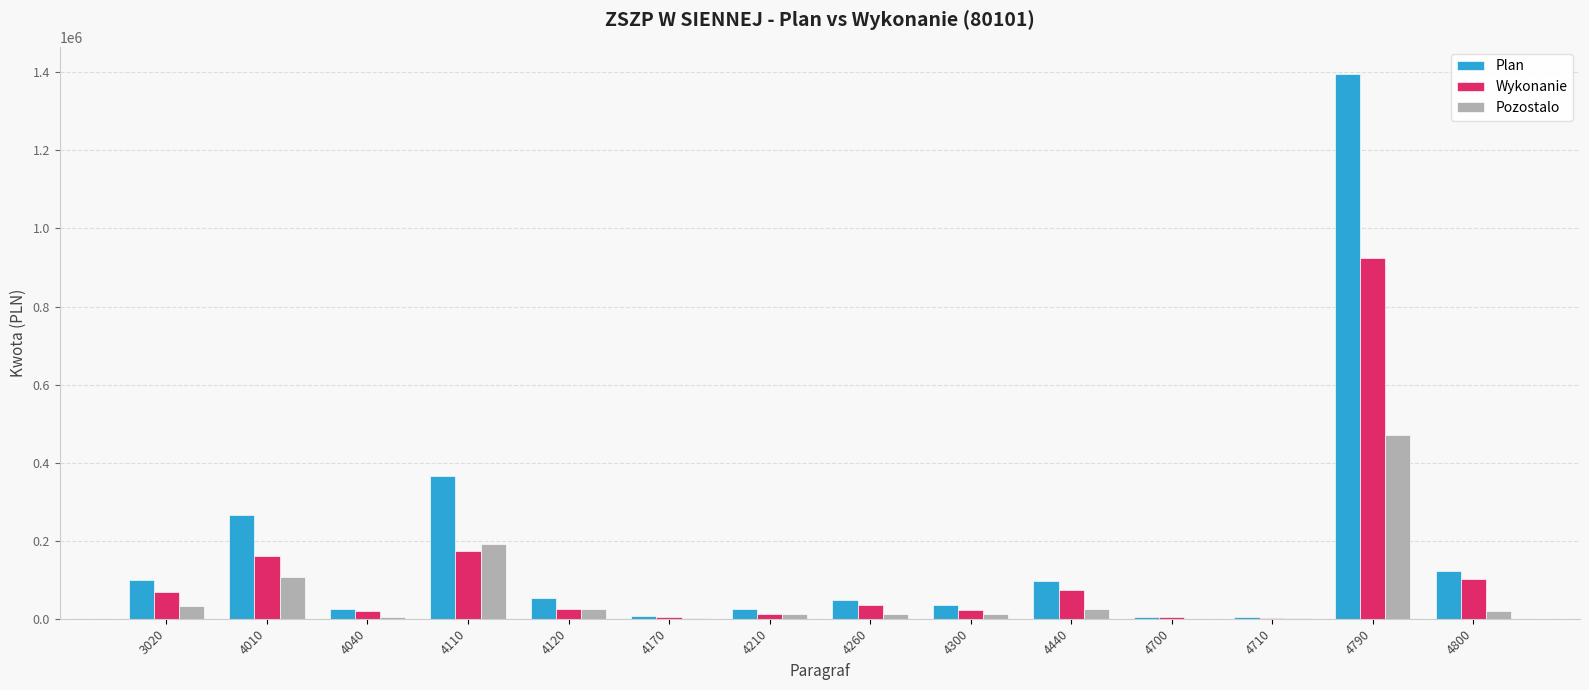

What is the average value of the Wykonanie series?

116377.4